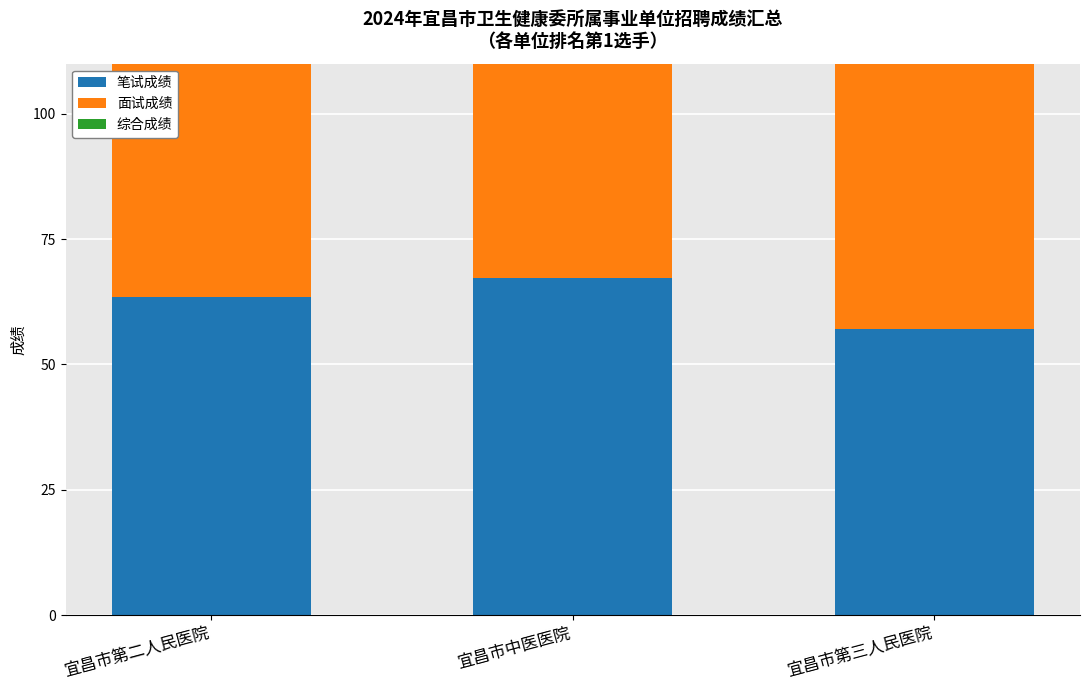

The value of 笔试成绩 at 宜昌市第二人民医院 is 63.5. True or false?

True